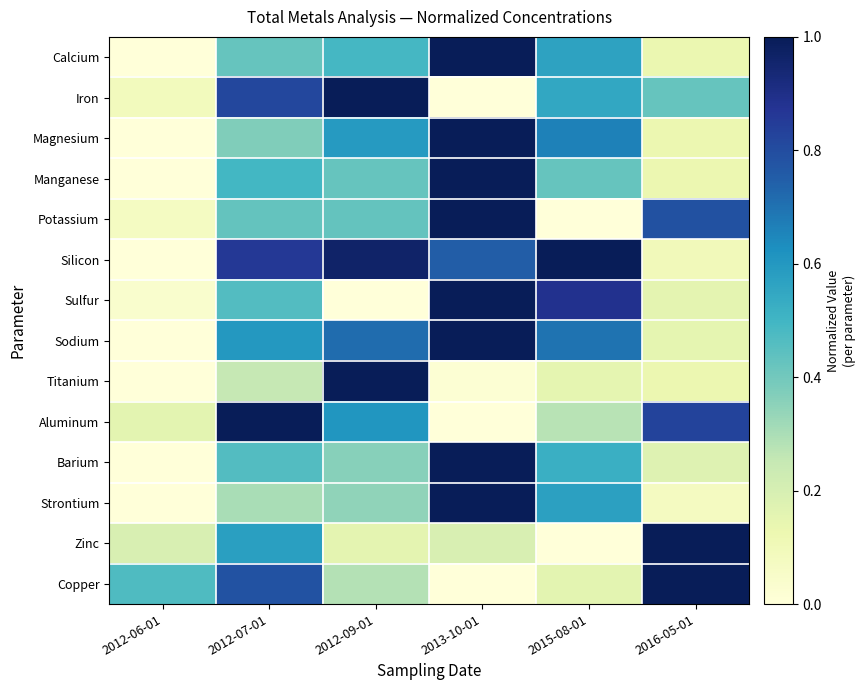

Rank the series by their maximum value, from lowest to highest.

Calcium, Iron, Magnesium, Manganese, Potassium, Silicon, Sulfur, Sodium, Titanium, Aluminum, Barium, Strontium, Zinc, Copper